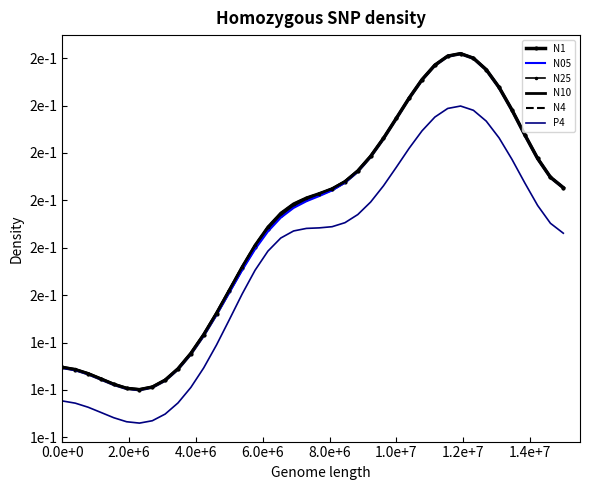

How many interior local valleys does the N10 series have?

1